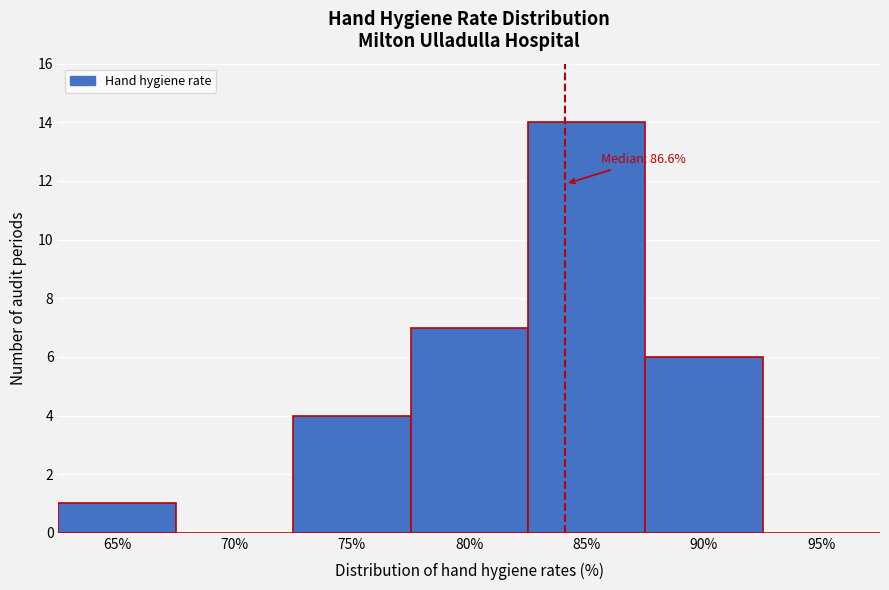

Reading left to right, extract all data points from this chart.

65%=1	70%=0	75%=4	80%=7	85%=14	90%=6	95%=0